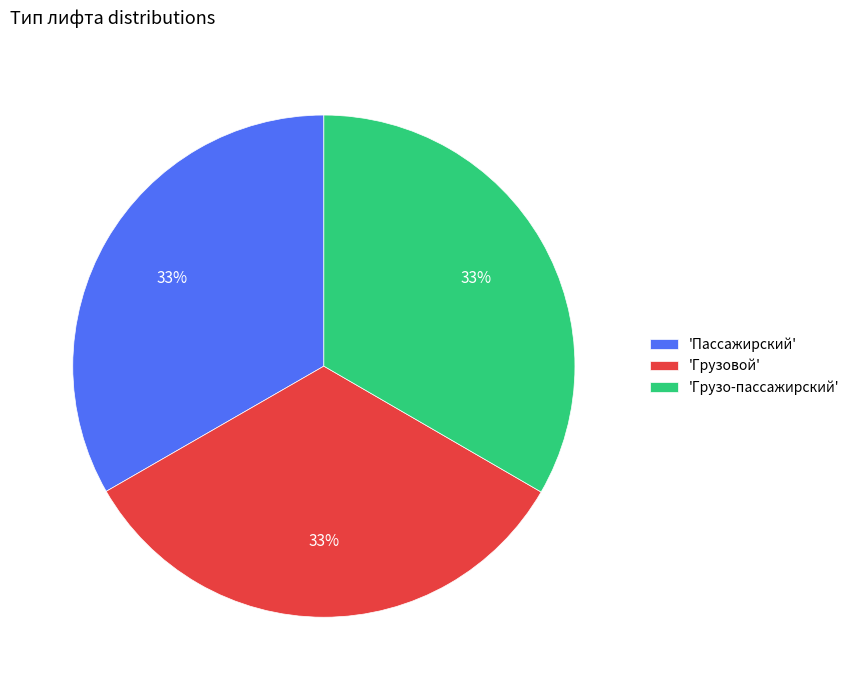

Combined, do 'Пассажирский' and 'Грузовой' account for over 50%?

Yes